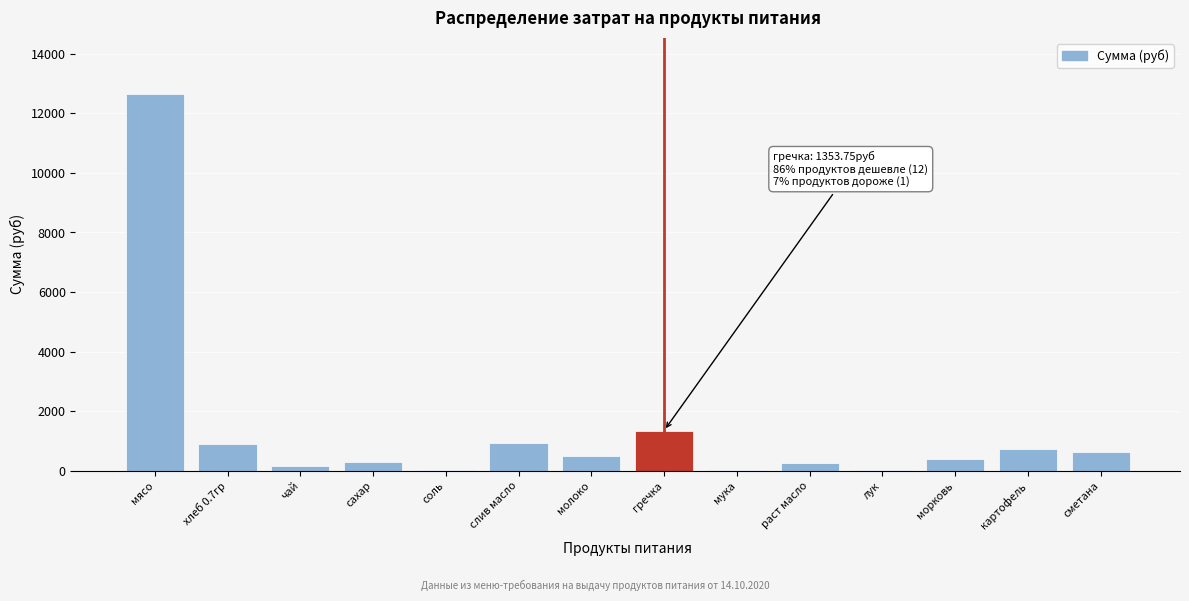

What is the ratio of the value at слив масло to the value at гречка?

0.7